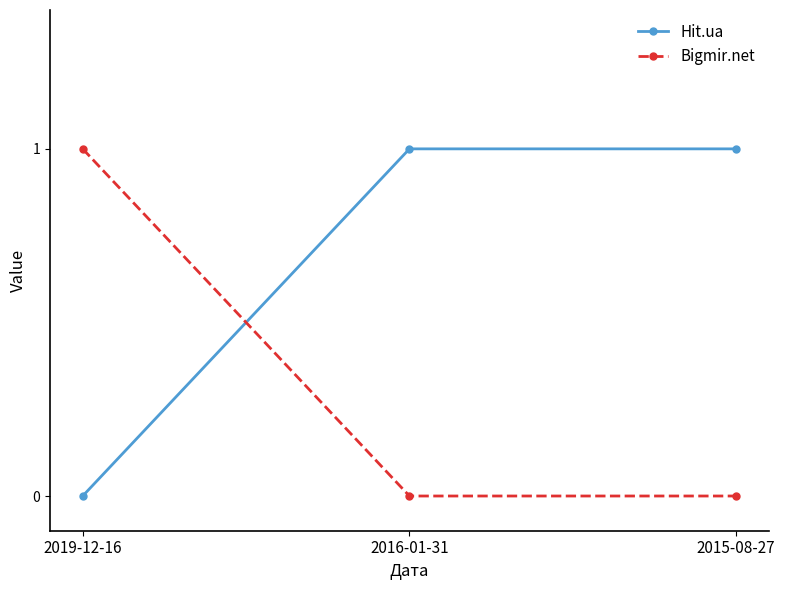

Rank the series at 2019-12-16 from highest to lowest value.

Bigmir.net, Hit.ua